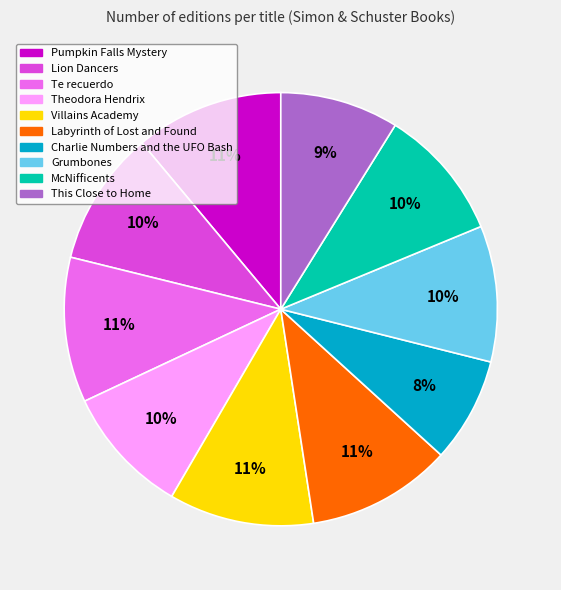

Approximately how many times larger is the value at Theodora Hendrix compared to Te recuerdo?

0.9